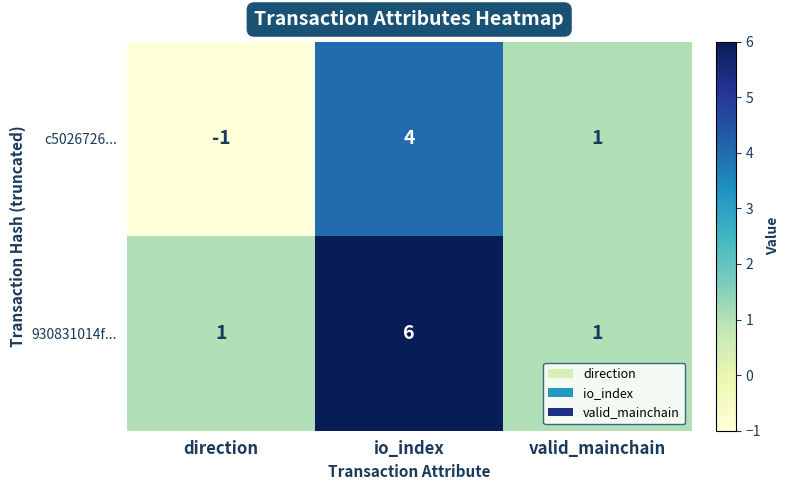

Which series changed the most between io_index and valid_mainchain?

930831014f...